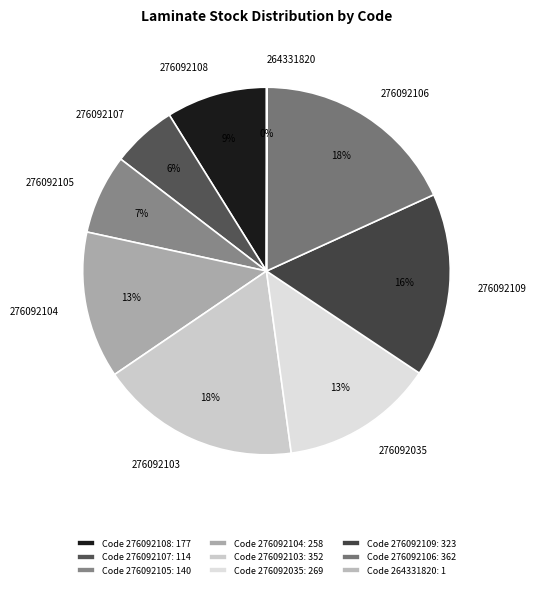

What is the ratio of the value at 276092035 to the value at 276092106?

0.7